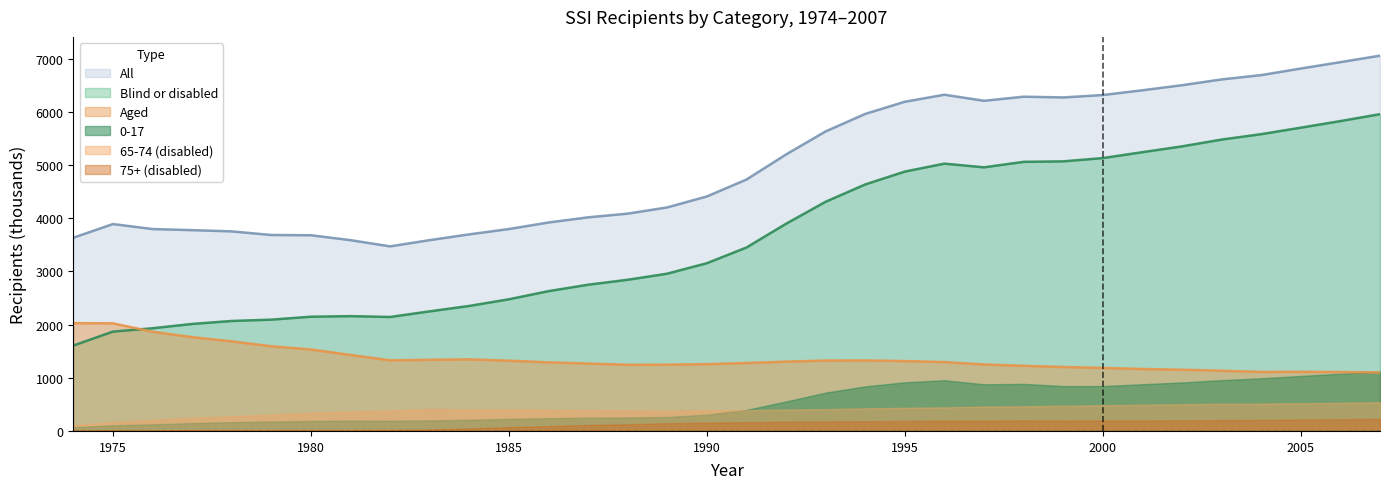

List the labels in order of Blind or disabled value, smallest first.

1974, 1975, 1976, 1977, 1978, 1979, 1982, 1980, 1981, 1983, 1984, 1985, 1986, 1987, 1988, 1989, 1990, 1991, 1992, 1993, 1994, 1995, 1997, 1996, 1998, 1999, 2000, 2001, 2002, 2003, 2004, 2005, 2006, 2007